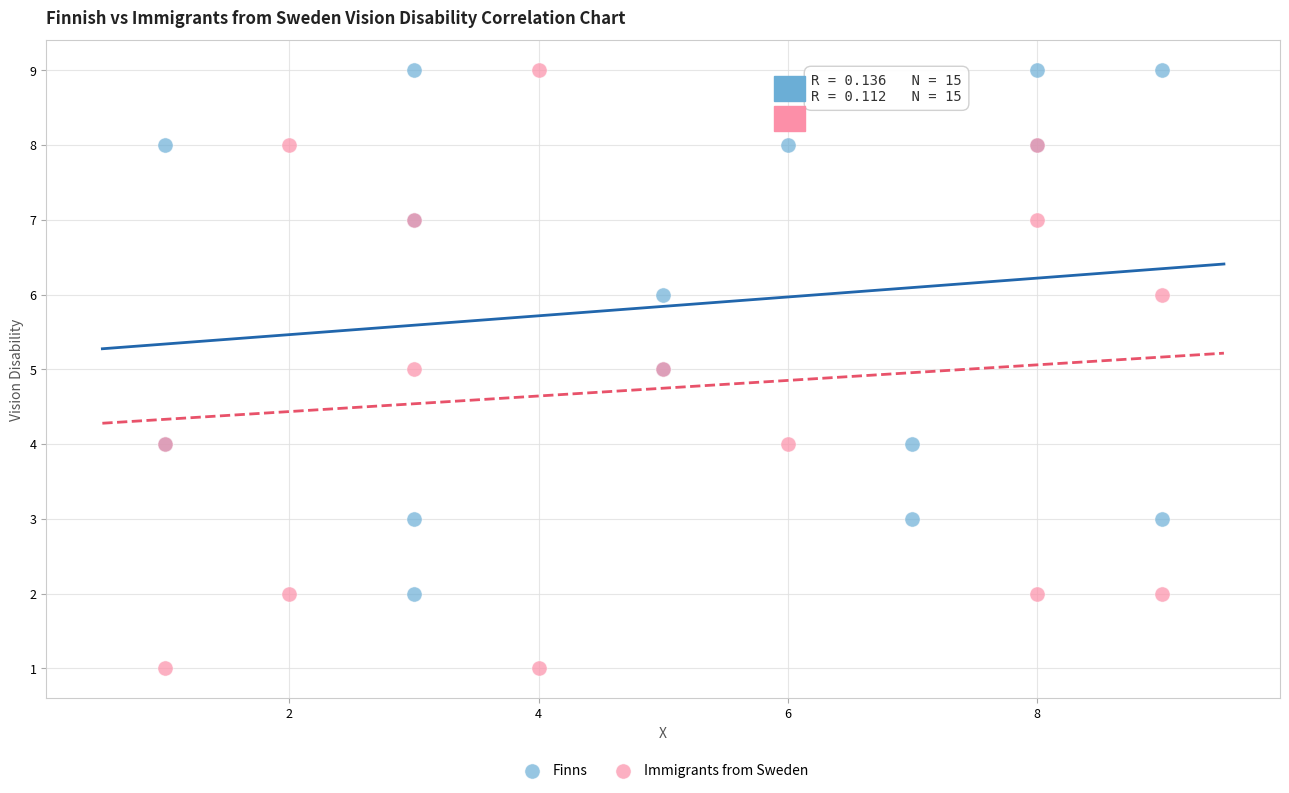

Which series has the widest spread of Y values?

Immigrants from Sweden